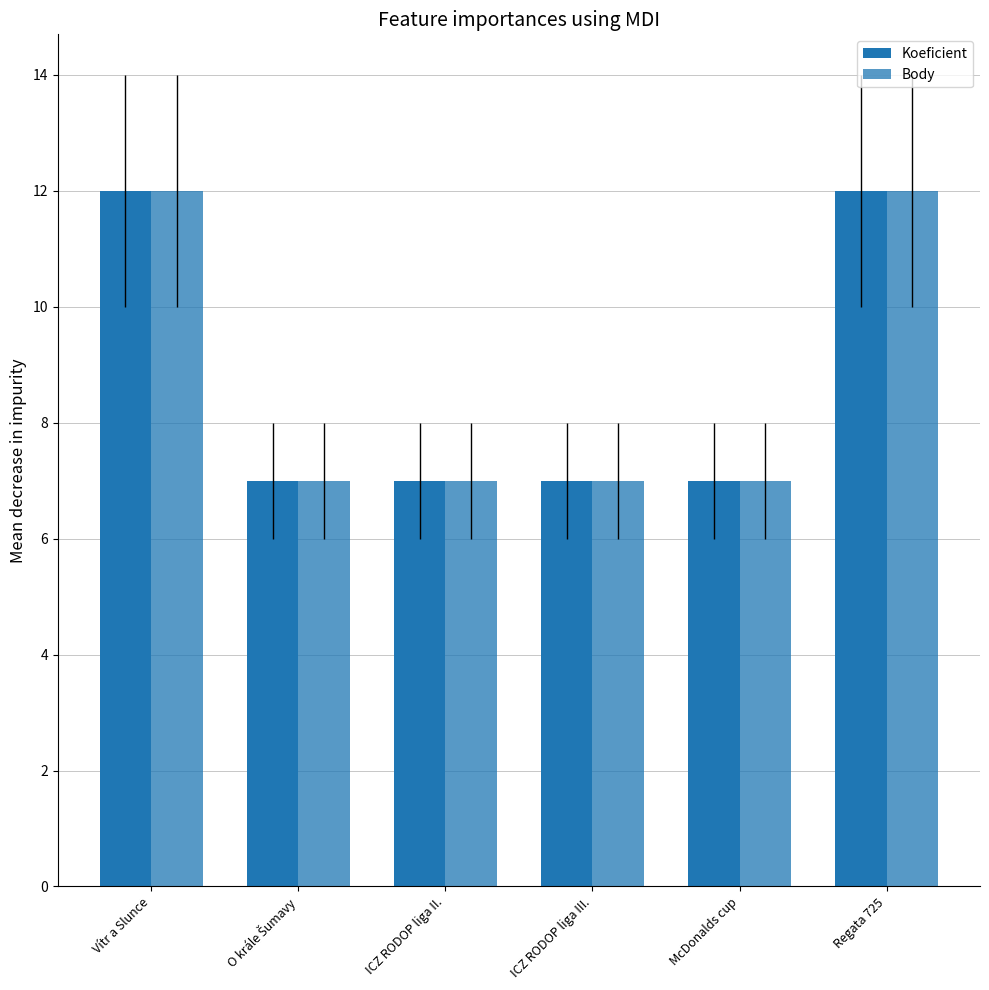

What is the label of the 4th bar from the right?

ICZ RODOP liga II.